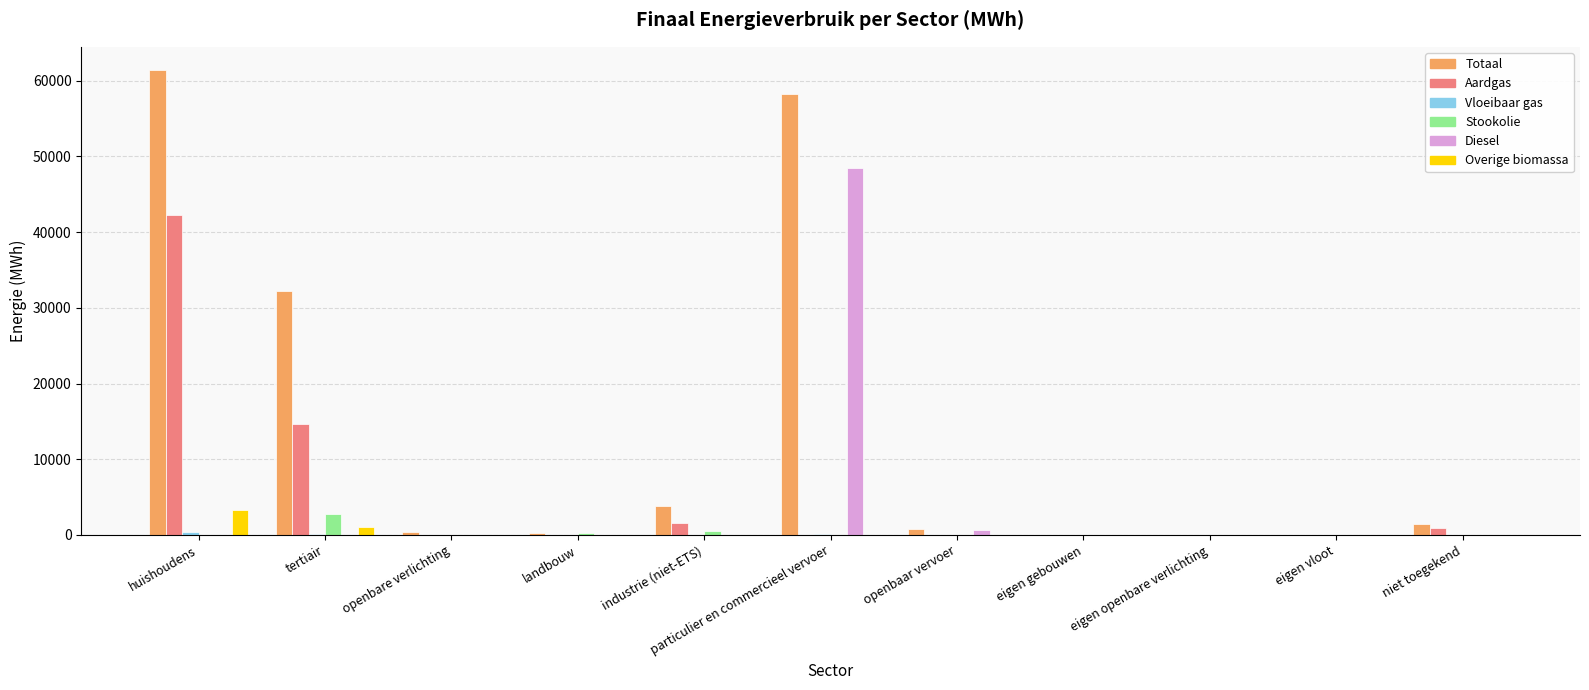

Where is Aardgas nearest to the value 21127?

tertiair